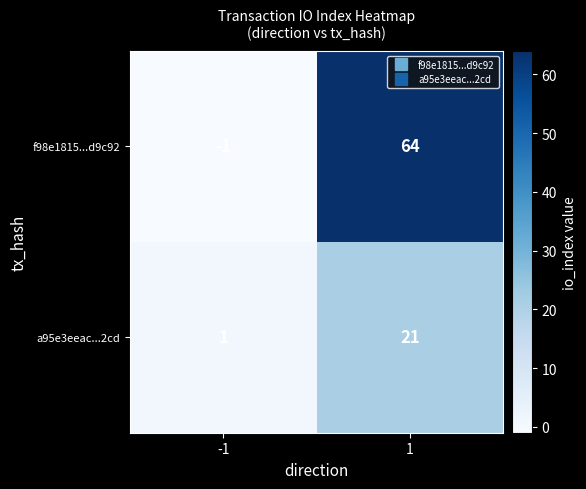

List the series in order of their peak value, lowest first.

a95e3eeac...2cd, f98e1815...d9c92